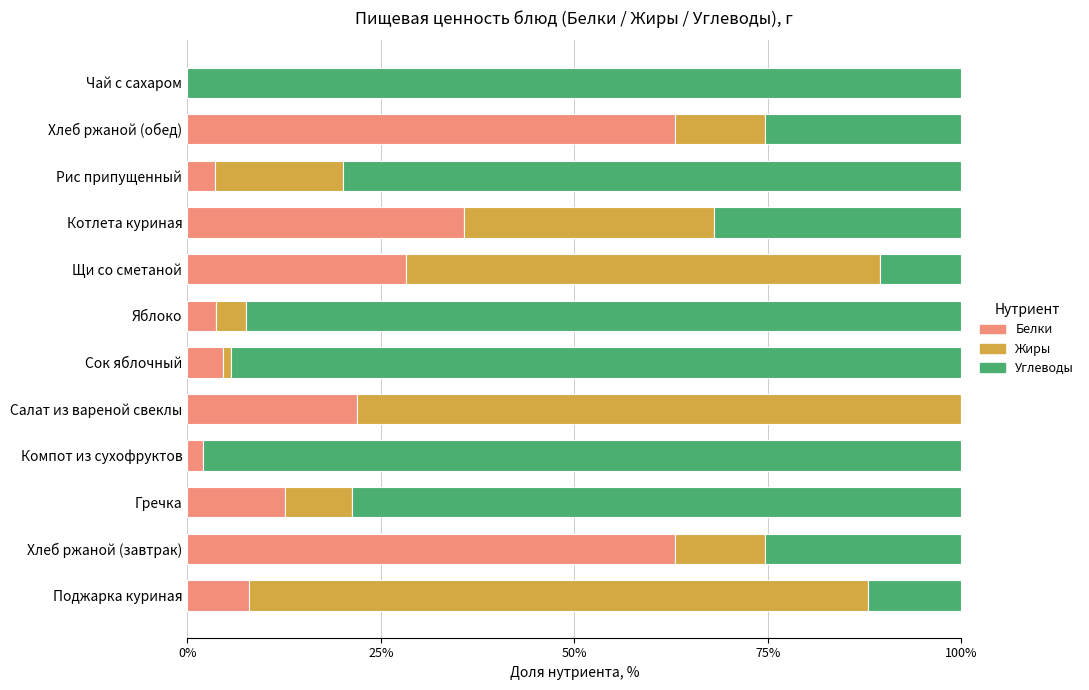

True or false: Белки has a value of 0.0 at Чай с сахаром.

True